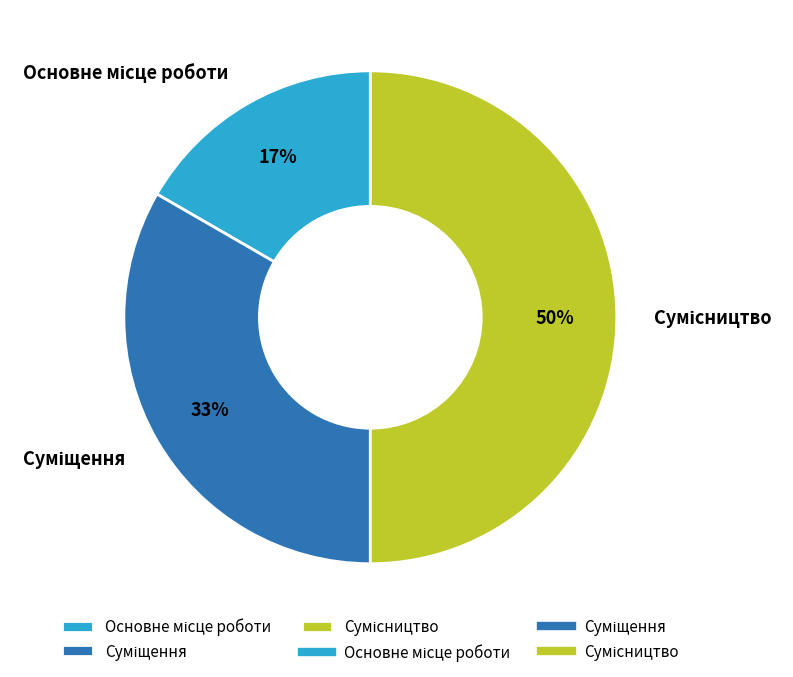

To the nearest percent, what is the difference between the largest and smallest slice percentages?

33%